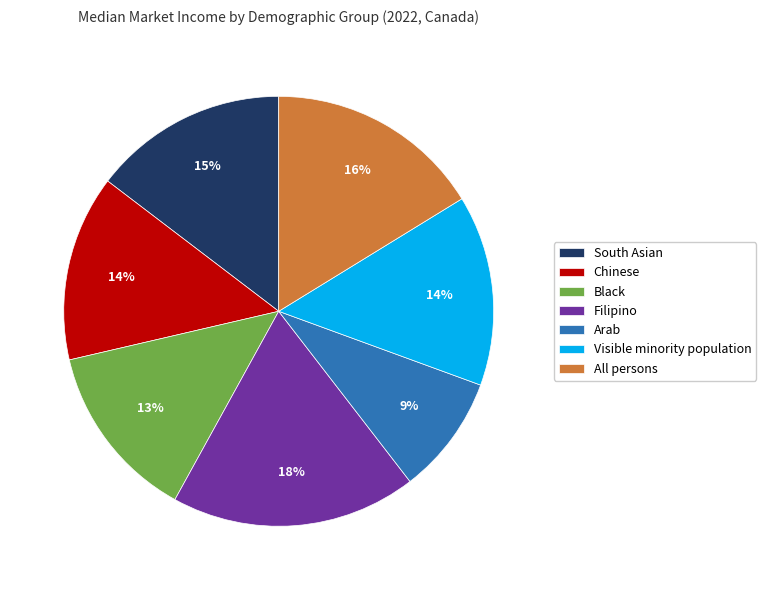

How many segments does this pie chart have?

7